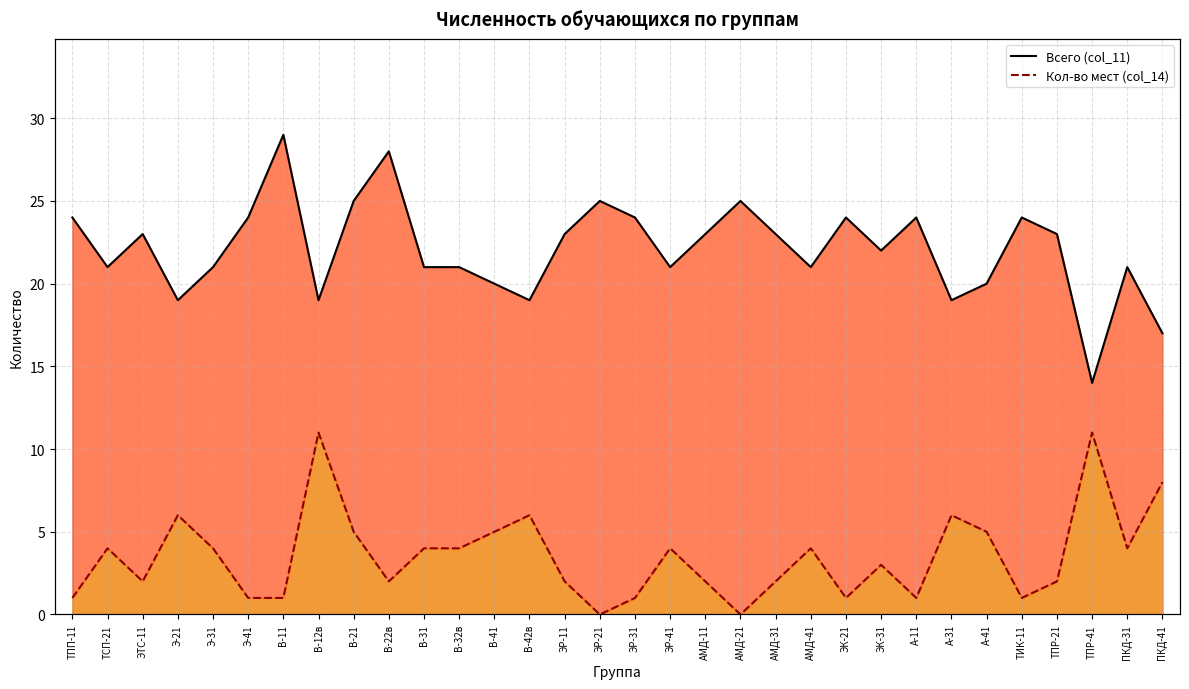

What position from the left is ЭК-21?

23